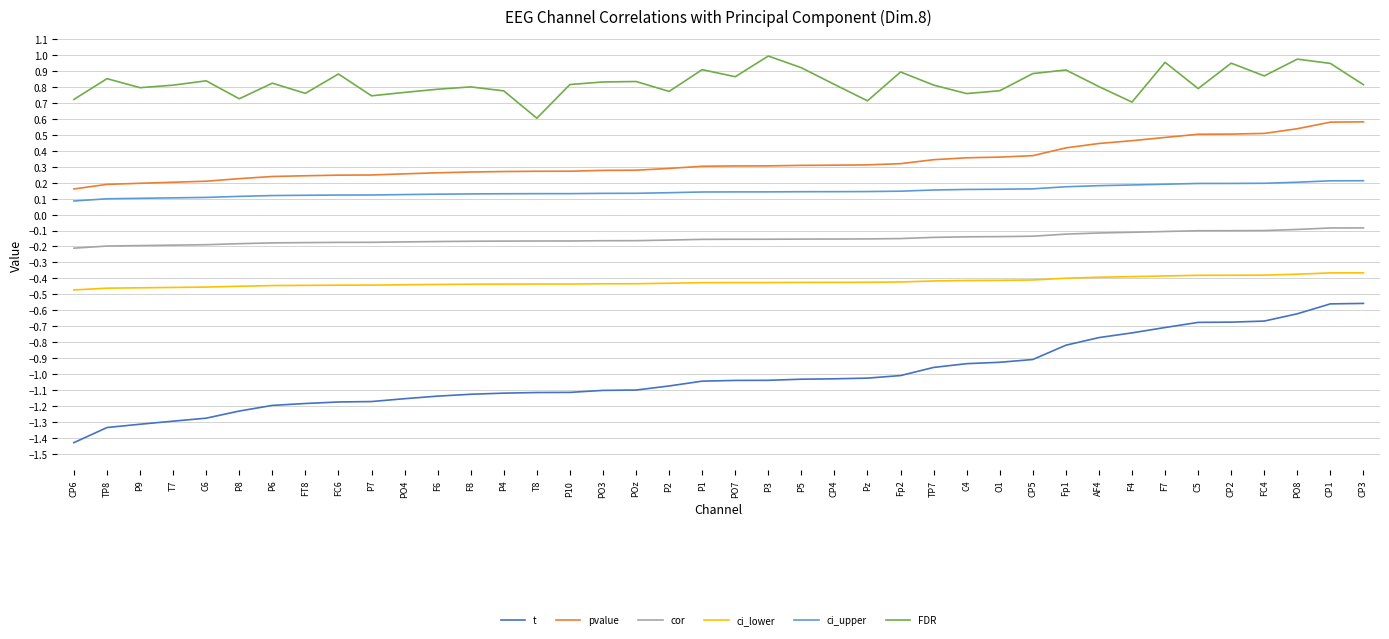

Rank the series at FC6 from lowest to highest value.

t, ci_lower, cor, ci_upper, pvalue, FDR